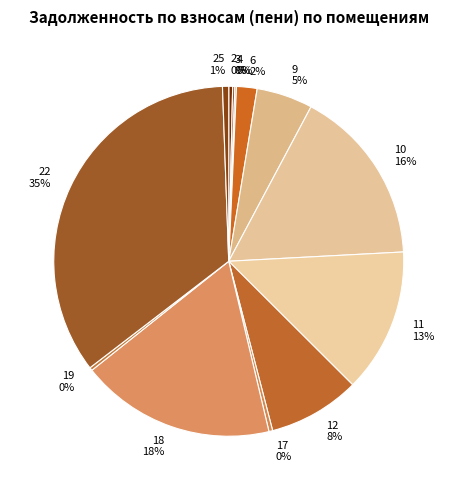

Does 10 account for over 50% of the chart?

No